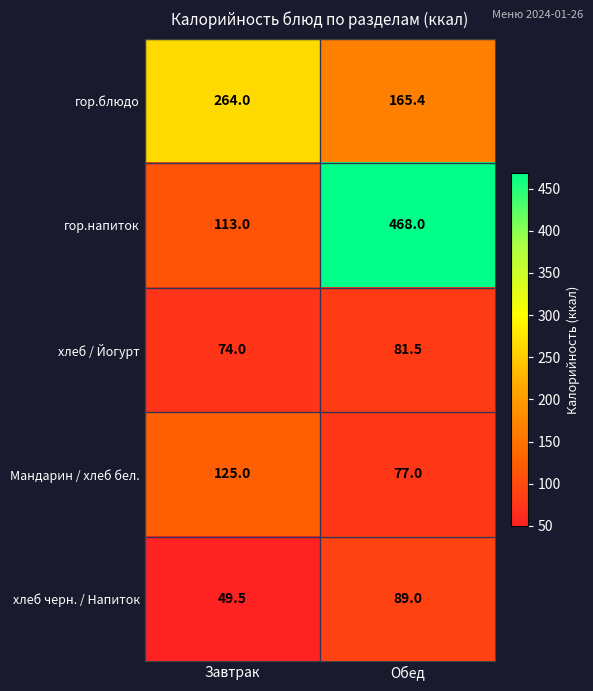

What value does the гор.блюдо series have at Завтрак?

264.0